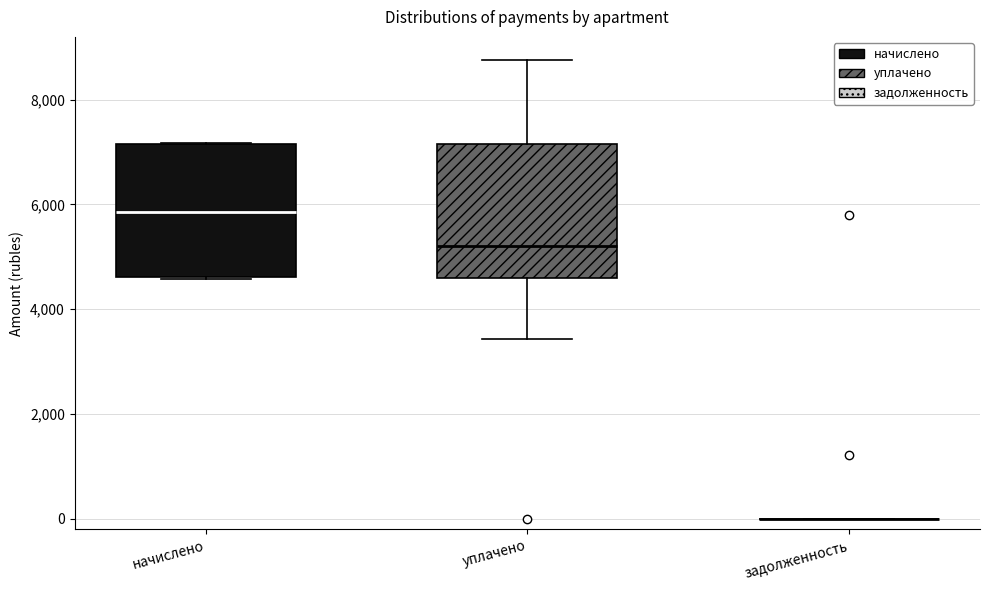

Reading left to right, read every box against the y-axis: the position of its median line, the range the box covers, and the ends of its whiskers. The values are not printed on the chart, so give them approximately, as read against the axis.

начислено: median 5800, box 4600 to 7200, whiskers 4600 to 7200
уплачено: median 5200, box 4600 to 7200, whiskers 3400 to 8800
задолженность: box collapsed to a line at 0, whiskers 0 to 0